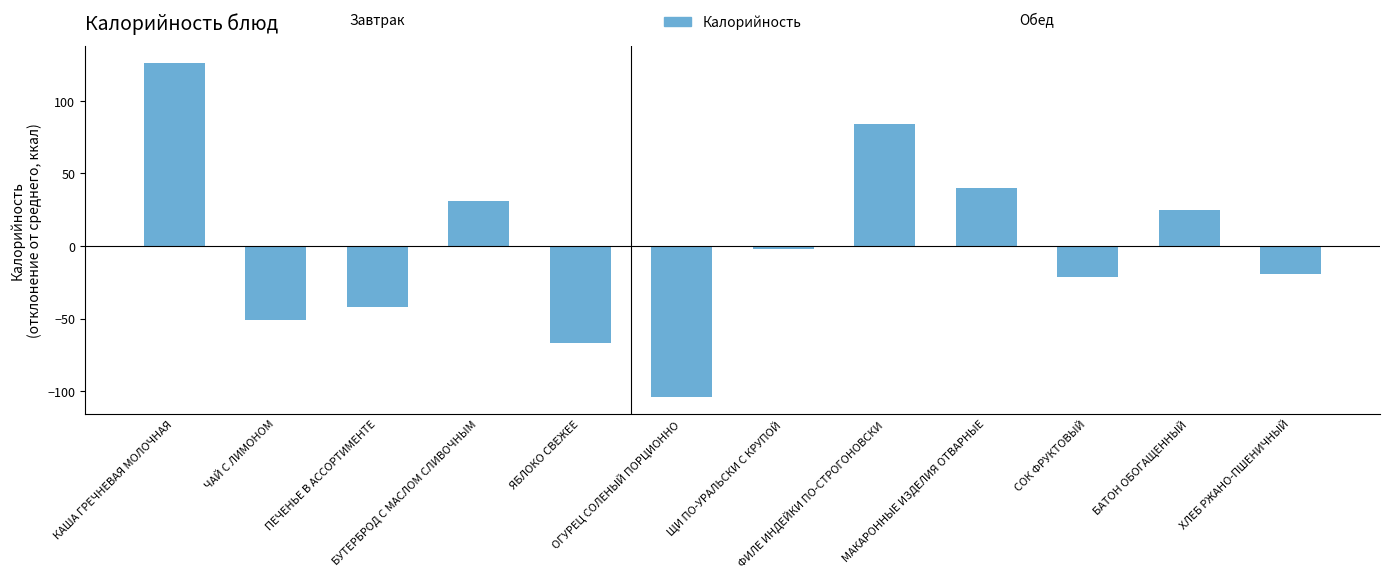

What is the ratio of the value at КАША ГРЕЧНЕВАЯ МОЛОЧНАЯ to the value at БУТЕРБРОД С МАСЛОМ СЛИВОЧНЫМ?

4.1